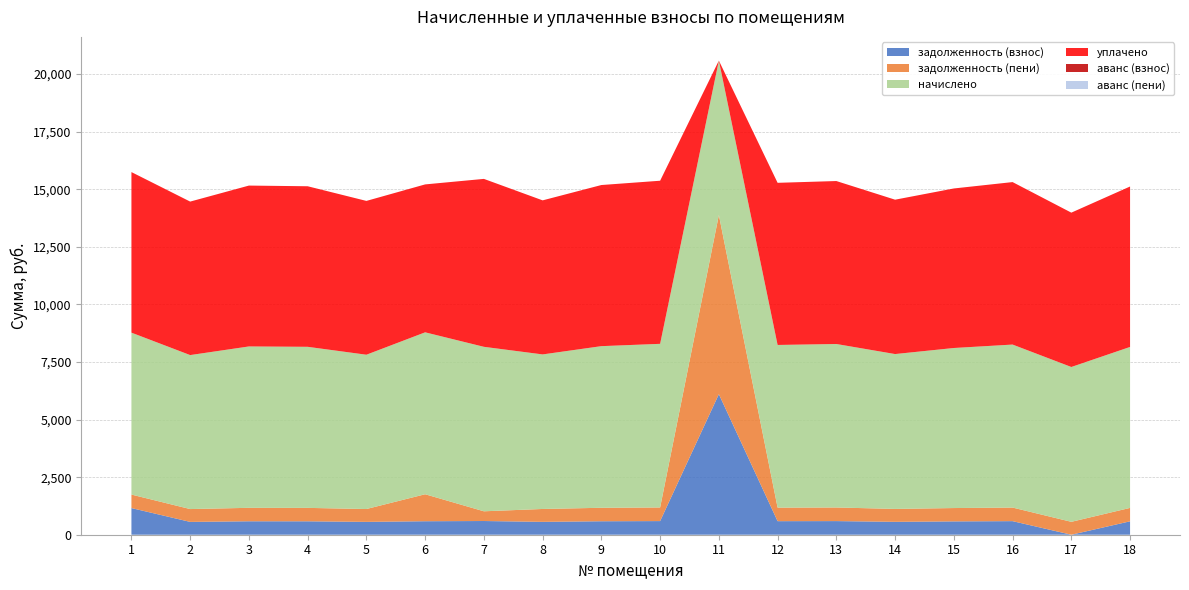

Reading right to left, extract all data points from this chart.

задолженность (взнос): 18=582.4	17=0.0	16=589.7	15=579.1	14=560.3	13=591.5	12=588.5	11=6102.8	10=592.0	9=584.8	8=559.2	7=595.1	6=585.9	5=558.2	4=582.8	3=583.9	2=557.1	1=1157.5
задолженность (пени): 18=582.4	17=560.2	16=589.7	15=579.1	14=560.3	13=591.5	12=588.5	11=7778.8	10=592.0	9=584.8	8=559.2	7=422.3	6=1171.7	5=557.7	4=582.8	3=583.9	2=557.1	1=585.9
начислено: 18=6988.3	17=6722.4	16=7076.9	15=6948.8	14=6723.6	13=7097.9	12=7062.1	11=6703.9	10=7104.0	9=7017.8	8=6710.0	7=7141.0	6=7030.2	5=6699.0	4=6993.2	3=7006.8	2=6685.4	1=7030.2
уплачено: 18=6966.2	17=6701.1	16=7054.5	15=6926.8	14=6702.3	13=7075.4	12=7039.8	11=0.0	10=7081.5	9=6995.6	8=6688.8	7=7291.1	6=6422.1	5=6678.4	4=6971.1	3=6984.6	2=6664.3	1=6971.5
аванс (взнос): 18=0.0	17=0.0	16=0.0	15=0.0	14=0.0	13=0.0	12=0.0	11=0.0	10=0.0	9=0.0	8=0.0	7=0.0	6=0.0	5=0.0	4=0.0	3=0.0	2=0.0	1=0.0
аванс (пени): 18=0.0	17=0.0	16=0.0	15=0.0	14=0.0	13=0.0	12=0.0	11=0.0	10=0.0	9=0.0	8=0.0	7=0.0	6=0.0	5=0.0	4=0.0	3=0.0	2=0.0	1=0.0